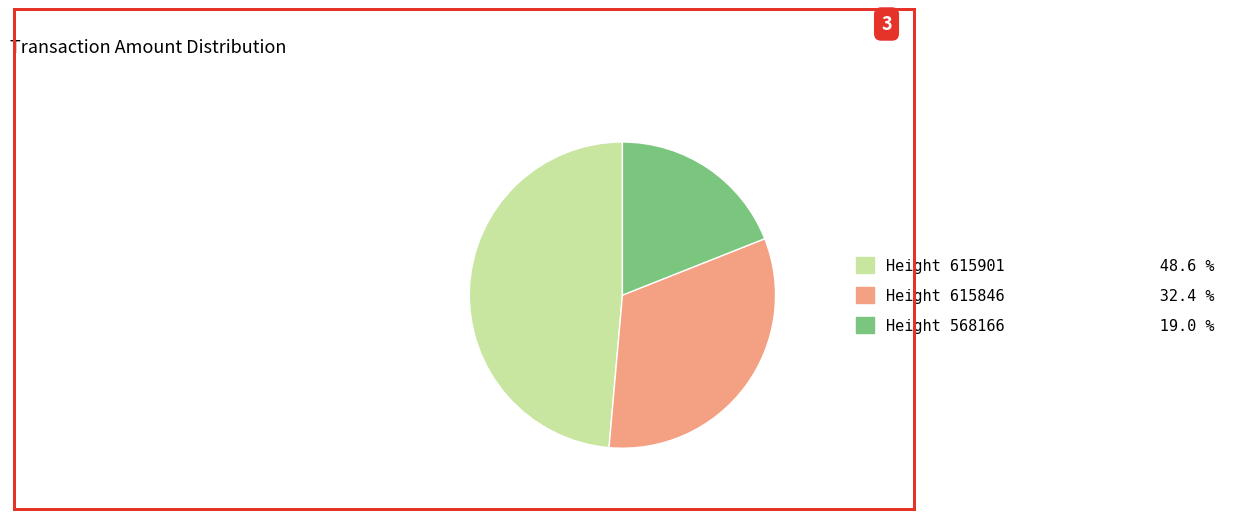

Is Height 568166 19.0 % the majority of the pie?

No